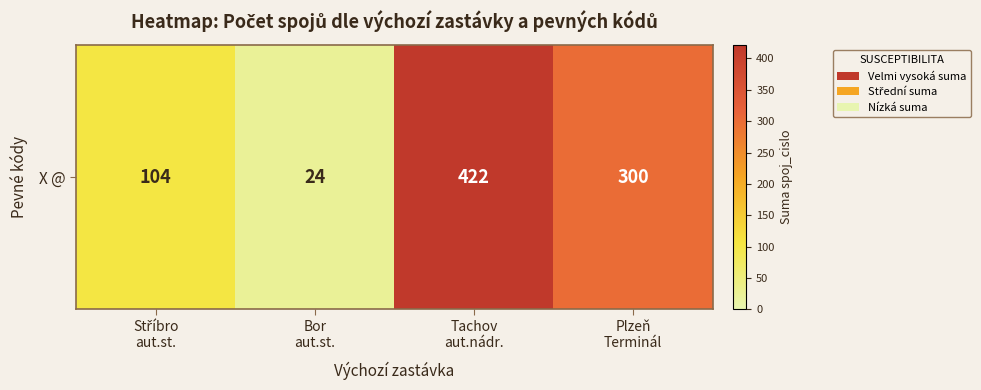

Where is the data nearest to the value 223?

Plzeň
Terminál